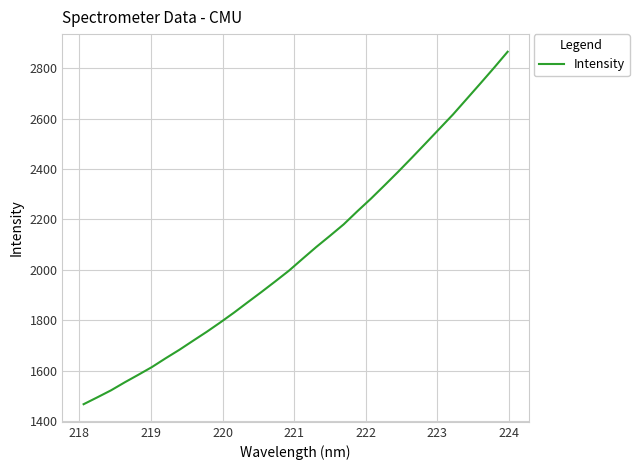

What is the greatest value displayed?

2865.1